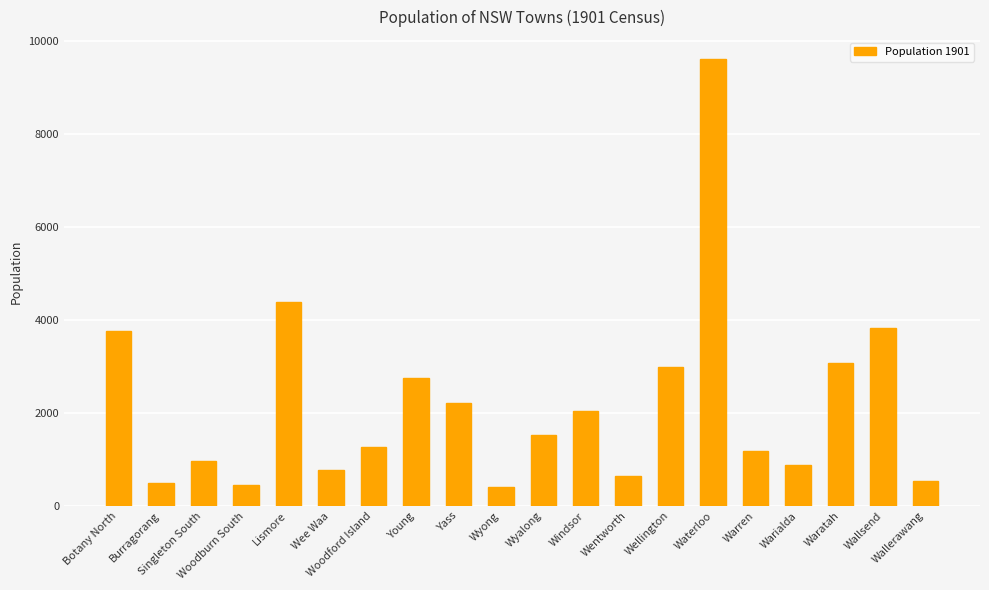

What is the sum of the values at Wee Waa and Warialda?

1650